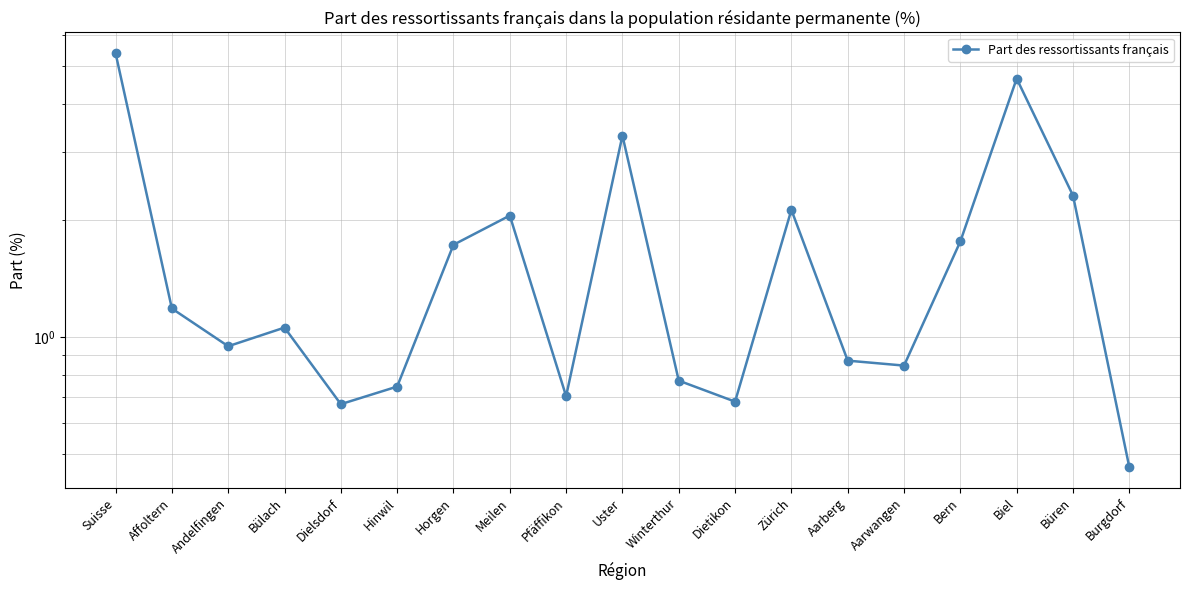

What is the difference between the values at Horgen and Hinwil?

1.0